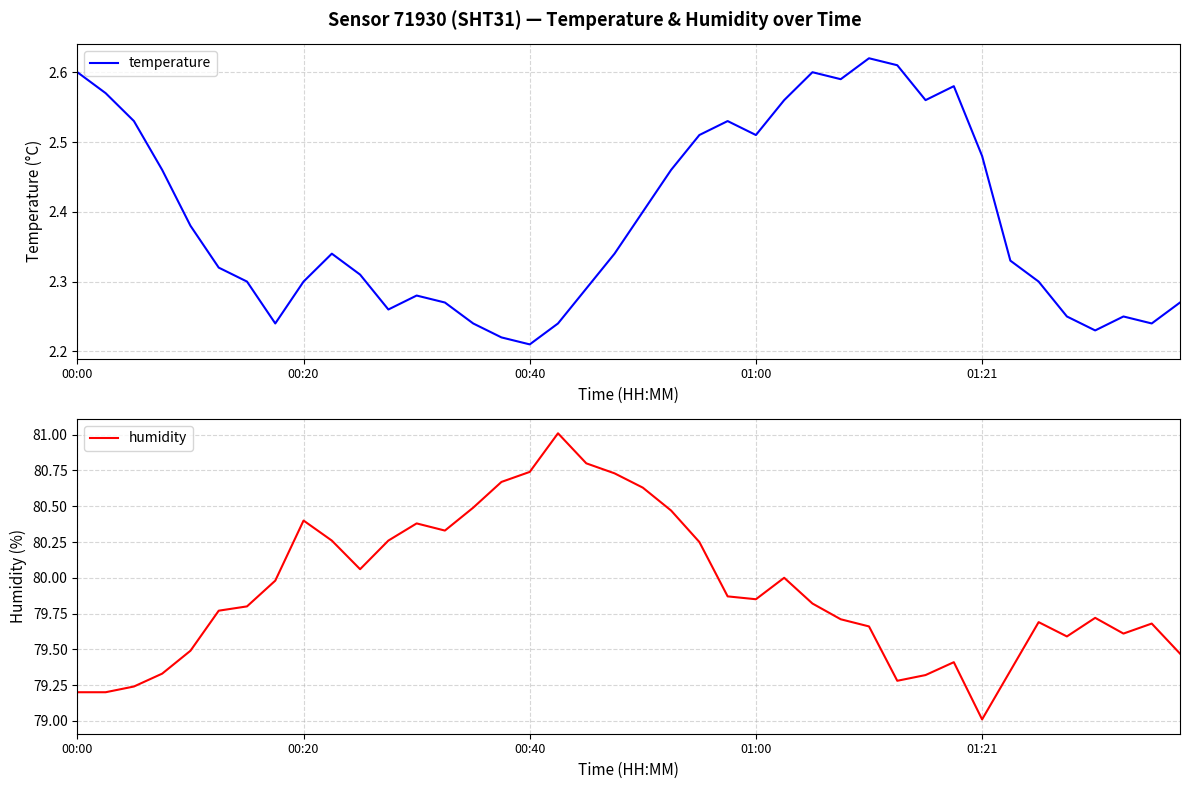

What is the maximum value for temperature?

2.6